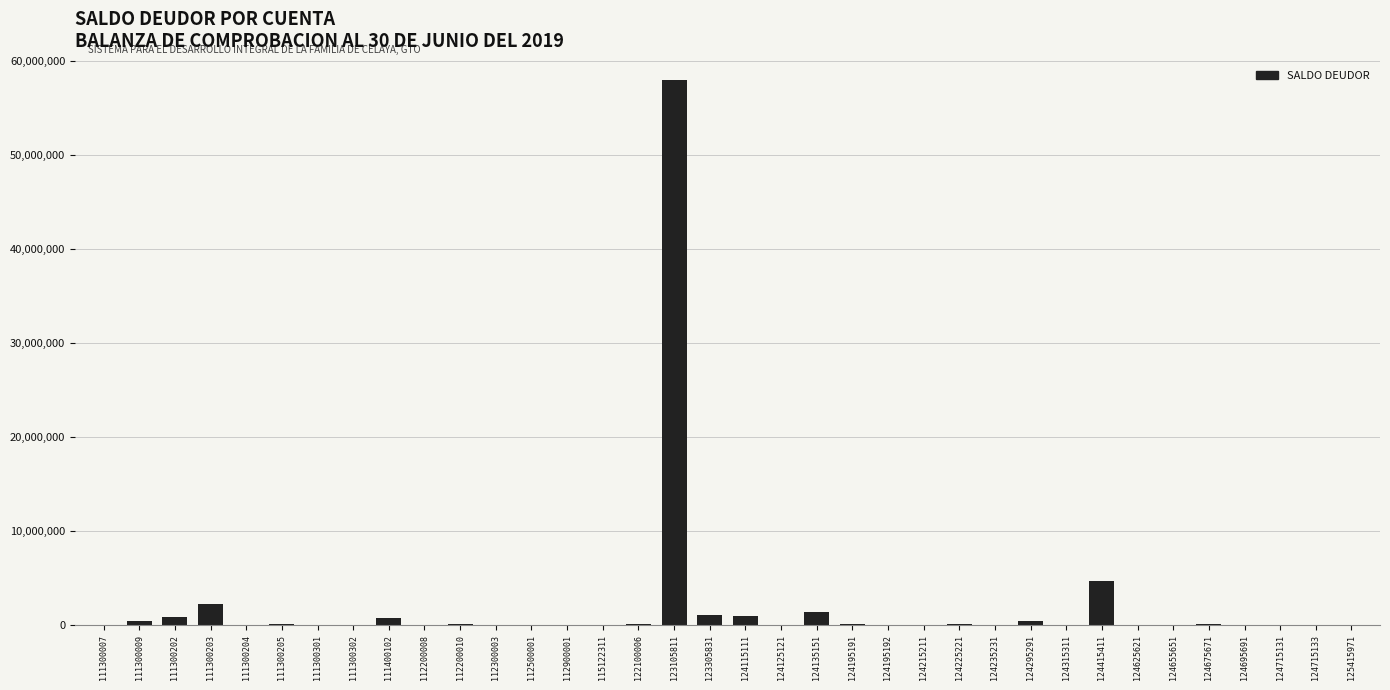

What is the greatest value displayed?

58001681.7